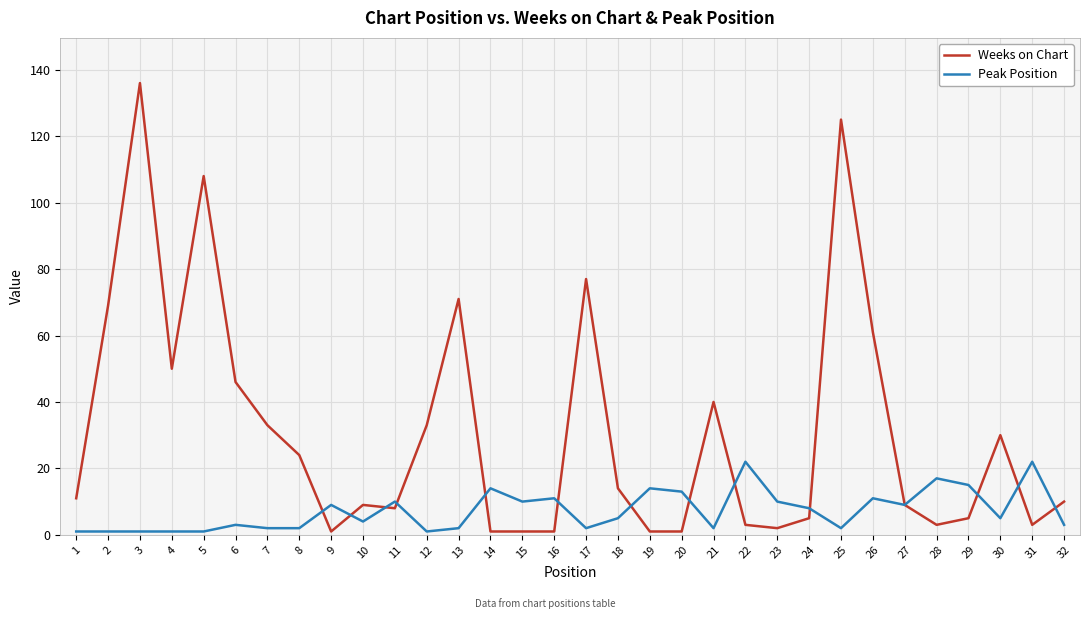

Which series has the largest range (max minus min)?

Weeks on Chart